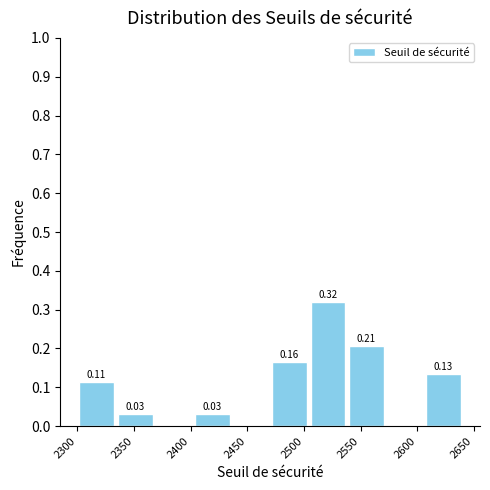

Which range on the x-axis has the tallest bar?

2505 to 2540